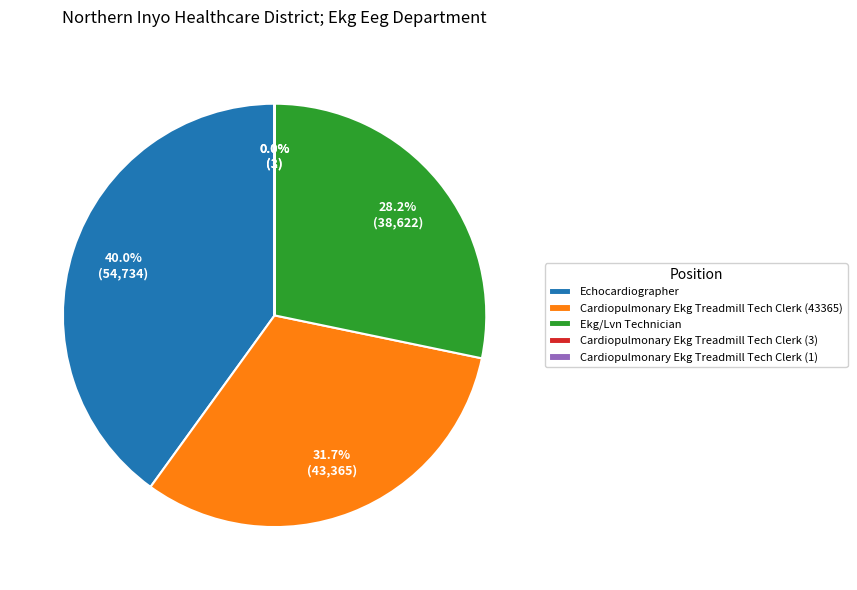

What percentage is the Cardiopulmonary Ekg Treadmill Tech Clerk (43365) slice, to the nearest percent?

32%